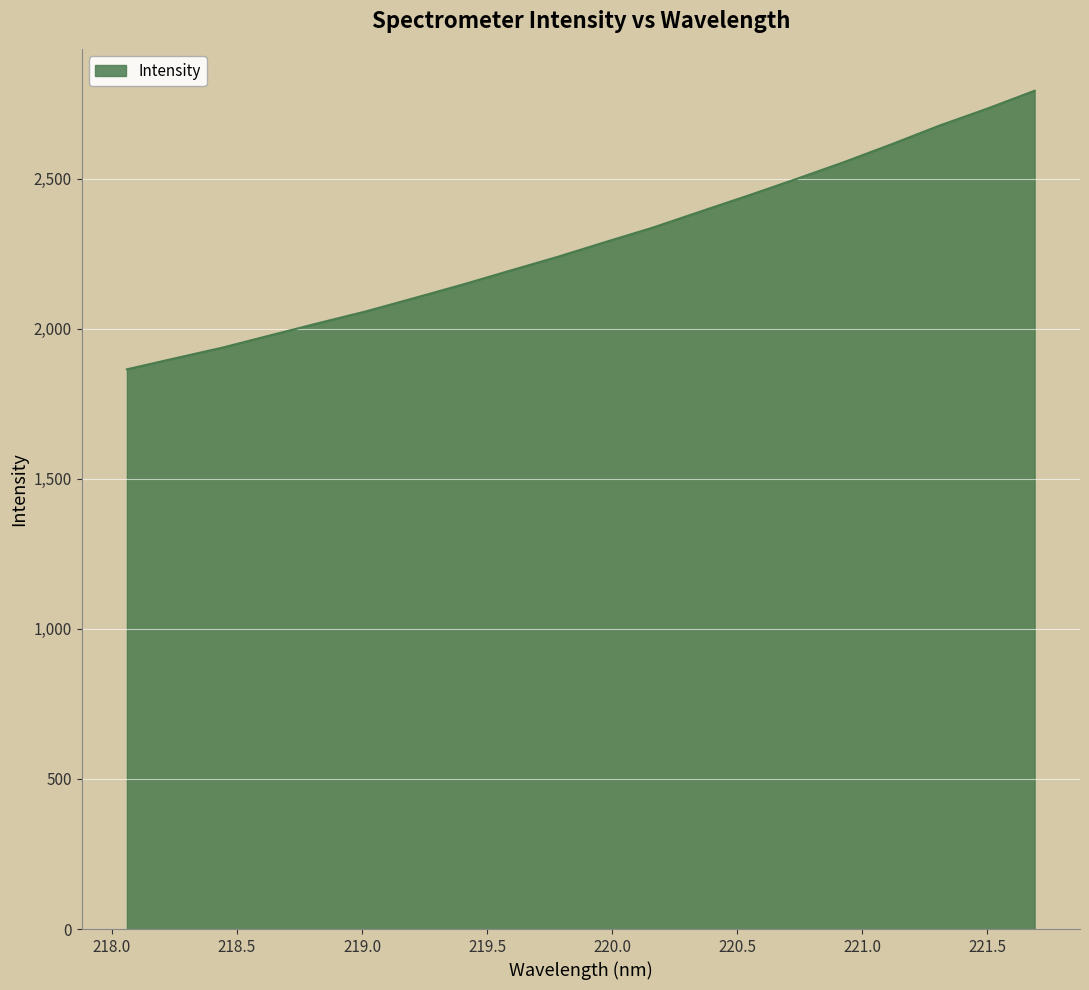

What is the maximum value shown in the chart?

2792.5